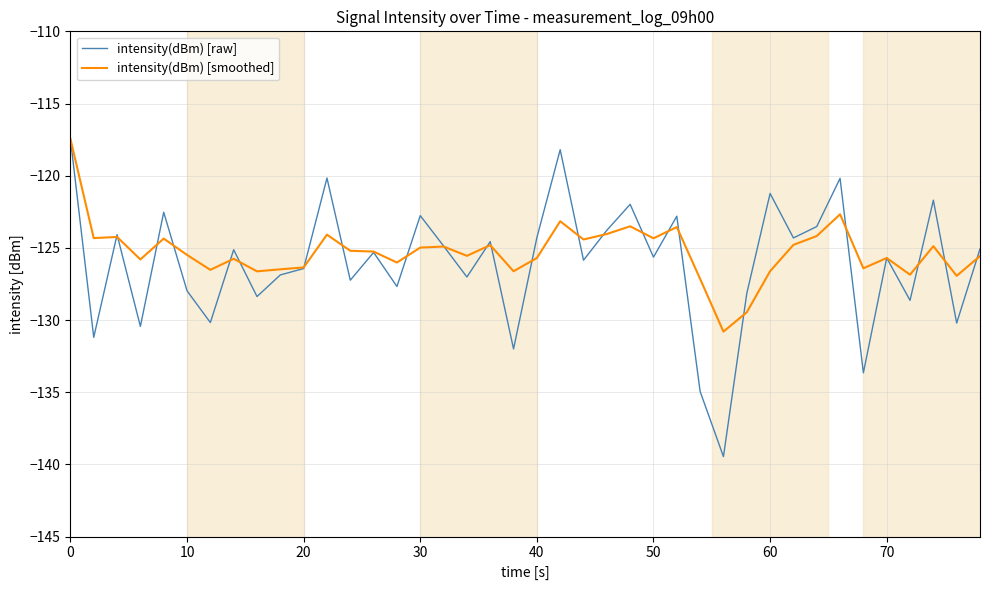

Which series has the widest spread of values?

intensity(dBm) [raw]